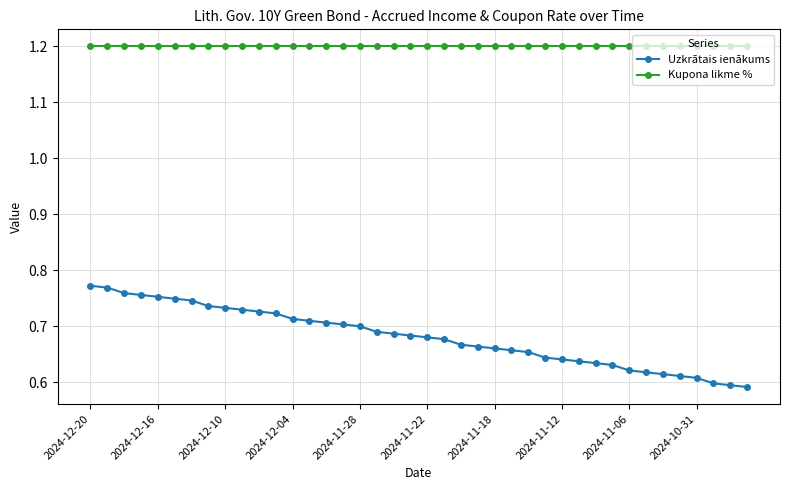

Rank the series by their maximum value, from lowest to highest.

Uzkrātais ienākums, Kupona likme %